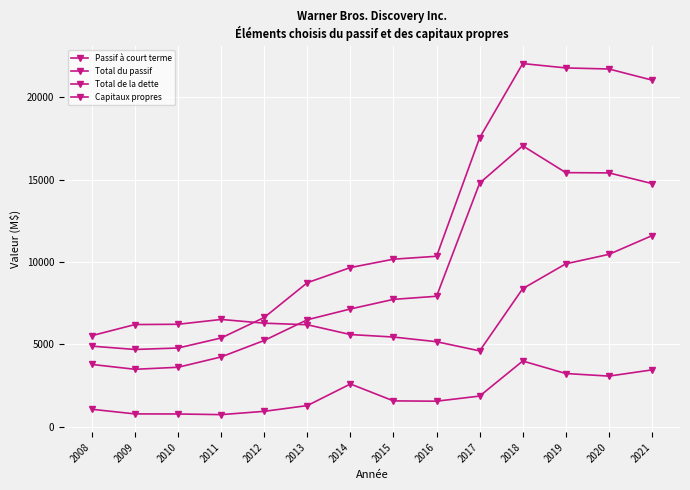

The Passif à court terme series shows 785 at 2010. True or false?

True